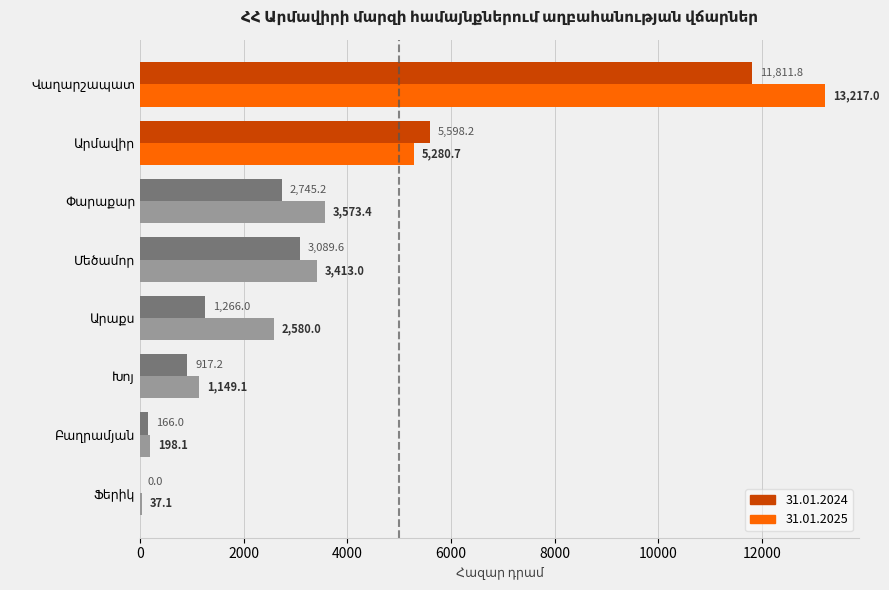

What is the sum of all 31.01.2024 values?

25594.0